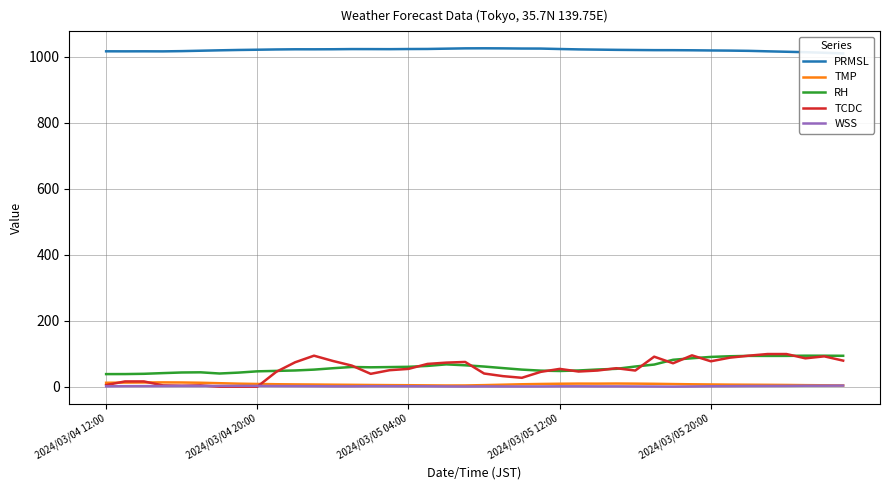

How many data points does each series have?

40